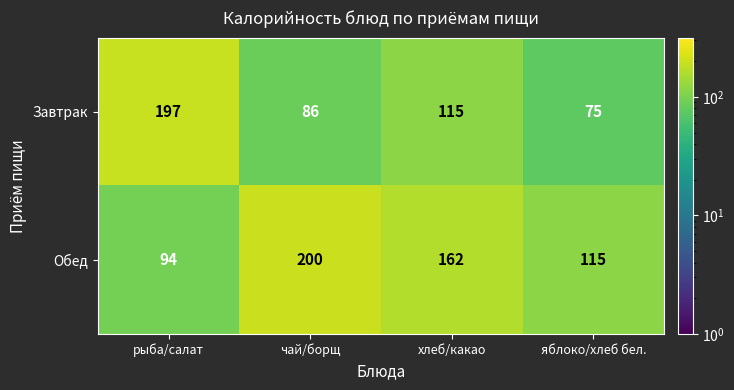

List the series in order of their overall mean, lowest first.

Завтрак, Обед